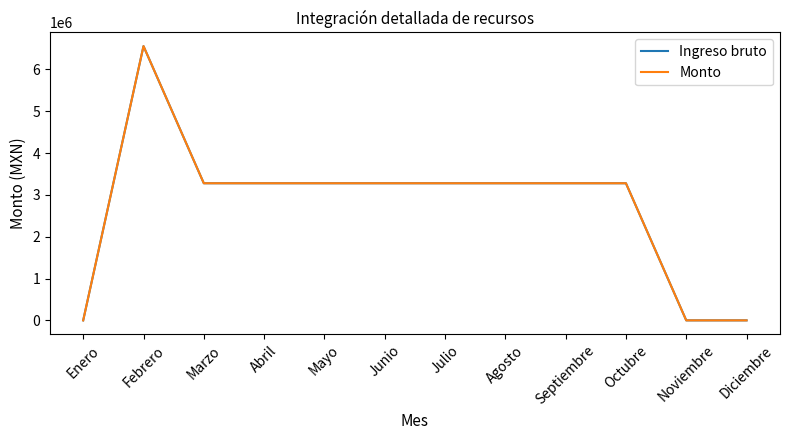

Is this an area chart (filled region under the line)?

No